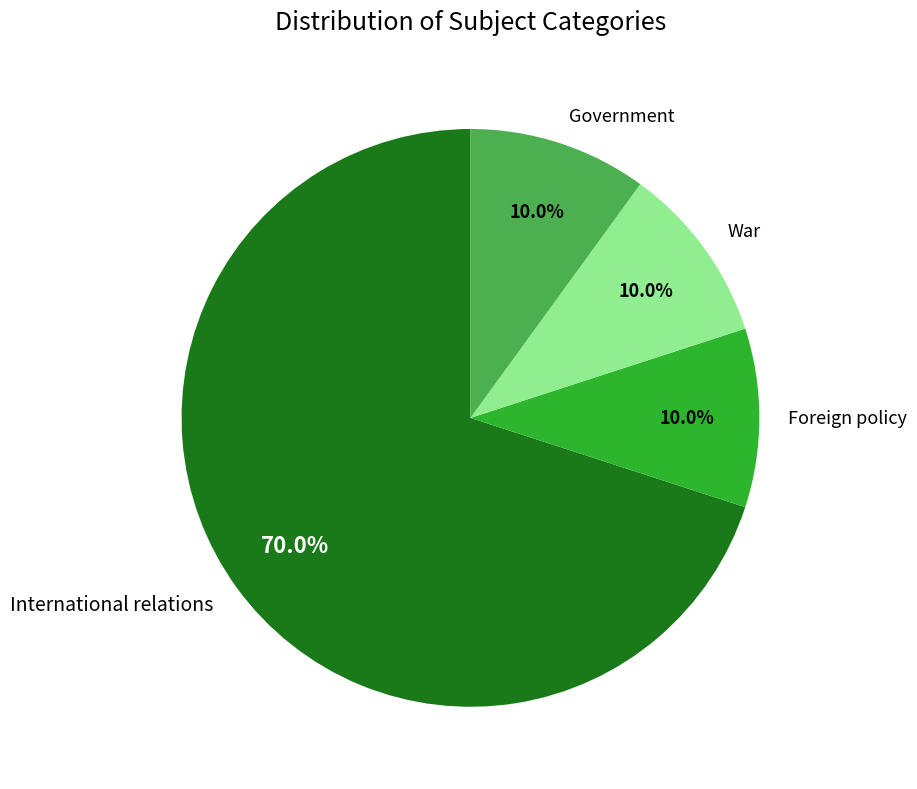

Count the number of slices in the pie.

4